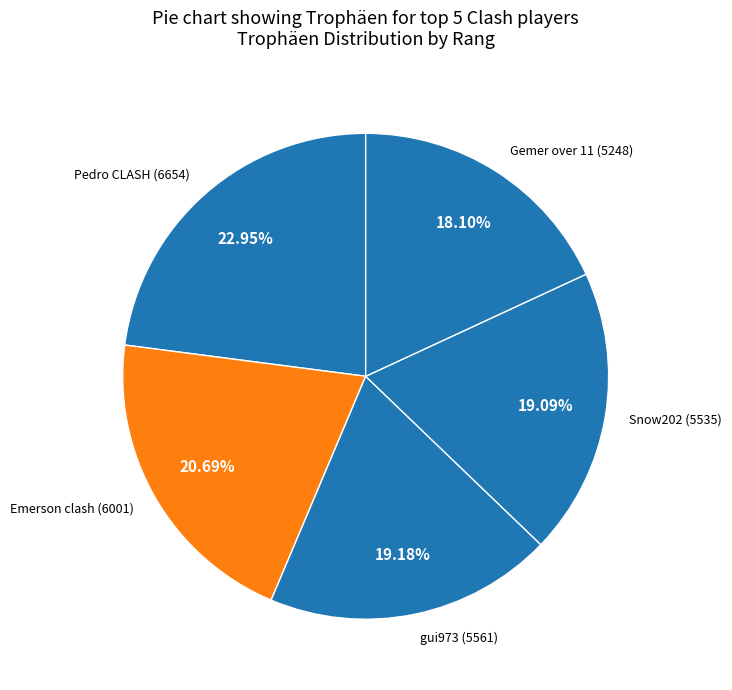

Count the number of slices in the pie.

5